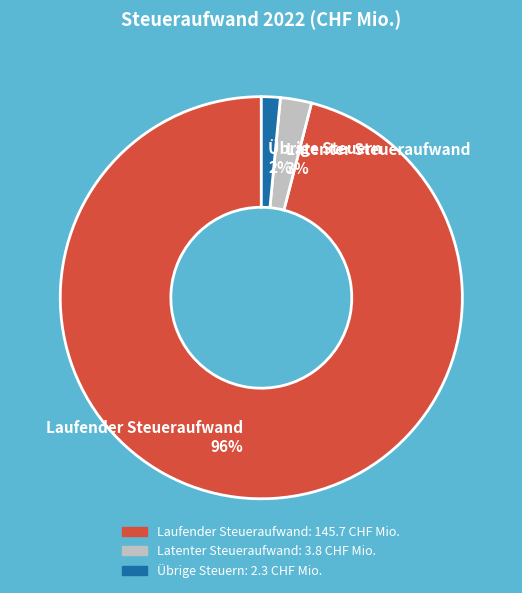

To the nearest percent, what is the average slice percentage?

33%